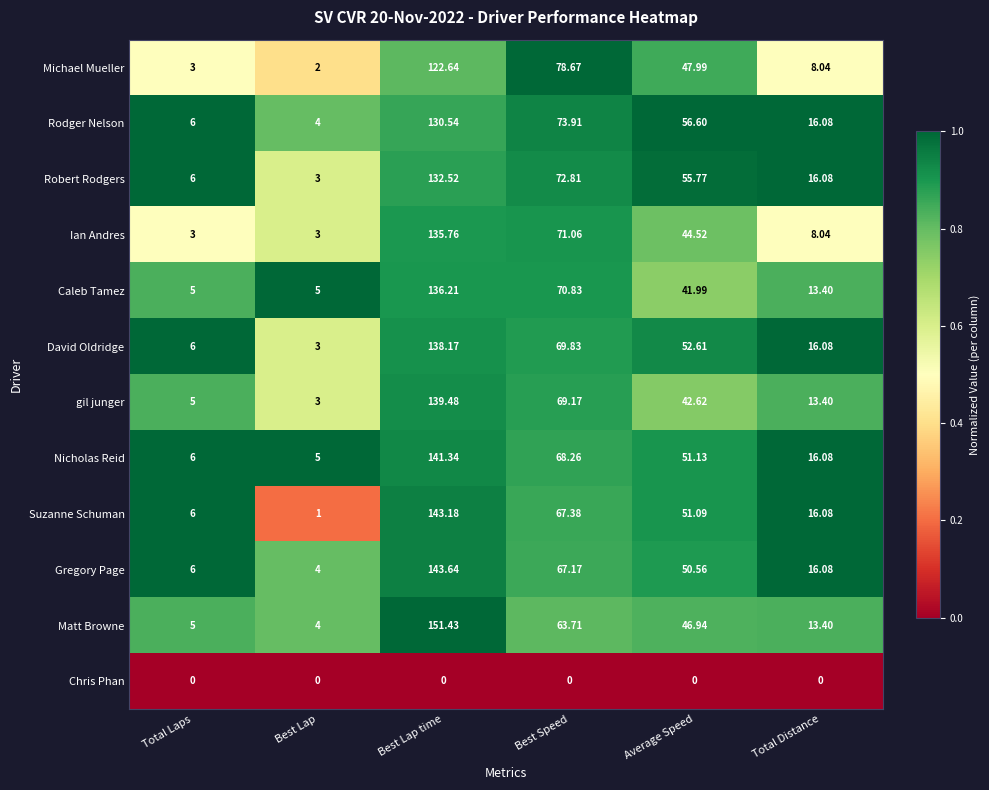

What is the spread (max minus min) of values at Best Speed?

78.7